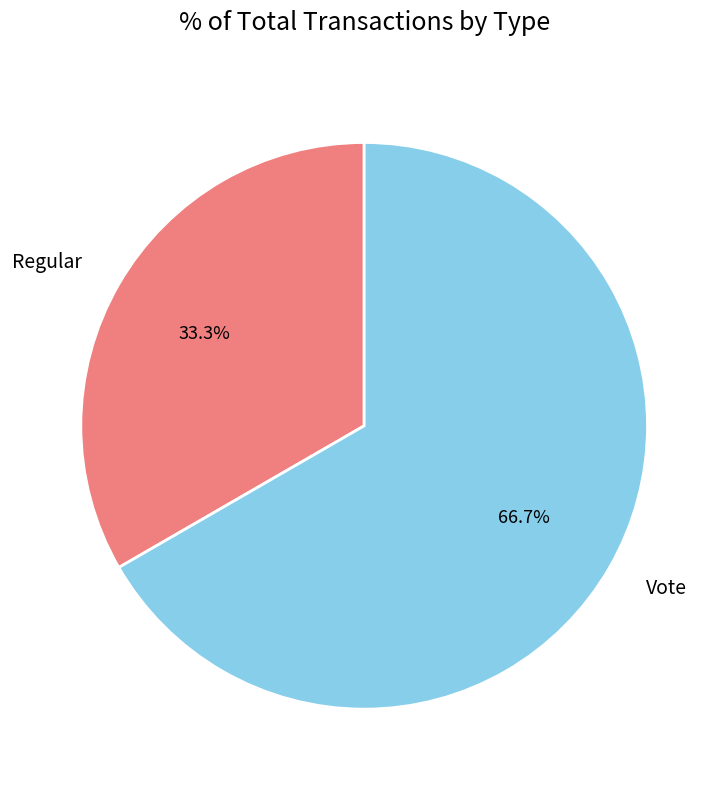

Do Regular and Vote together represent more than half of the pie?

Yes